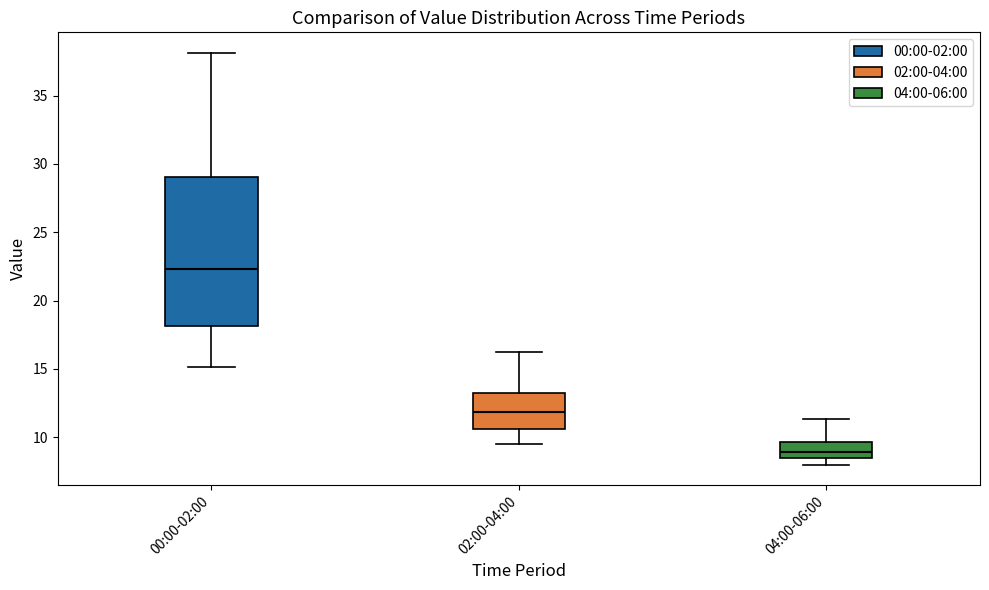

Reading left to right, read every box against the y-axis: the position of its median line, the range the box covers, and the ends of its whiskers. The values are not printed on the chart, so give them approximately, as read against the axis.

00:00-02:00: median 22.5, box 18.0 to 29.0, whiskers 15.0 to 38.0
02:00-04:00: median 12.0, box 10.5 to 13.5, whiskers 9.5 to 16.0
04:00-06:00: median 9.0, box 8.5 to 9.5, whiskers 8.0 to 11.5